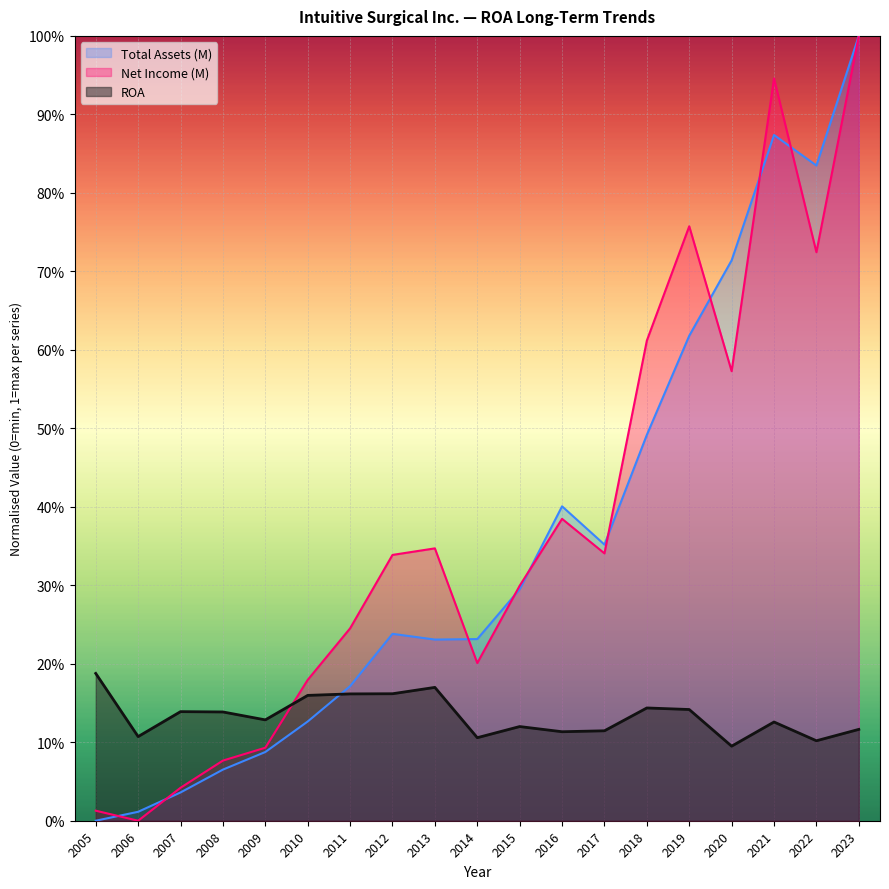

The value of ROA at 2010 is 0.1. True or false?

False